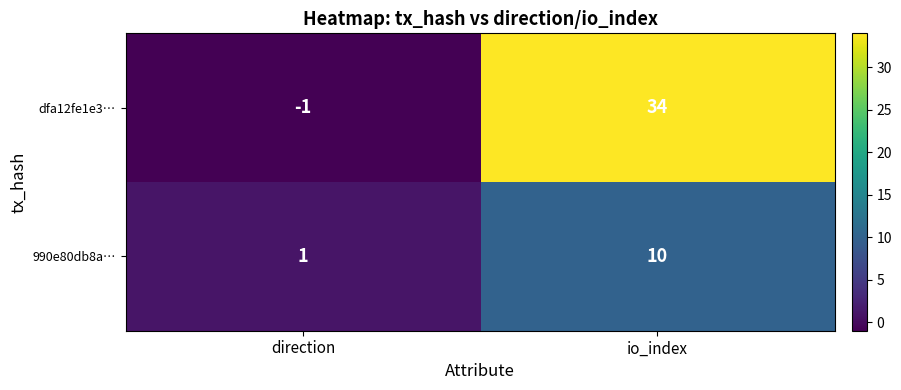

Rank the categories by dfa12fe1e3… value from lowest to highest.

direction, io_index